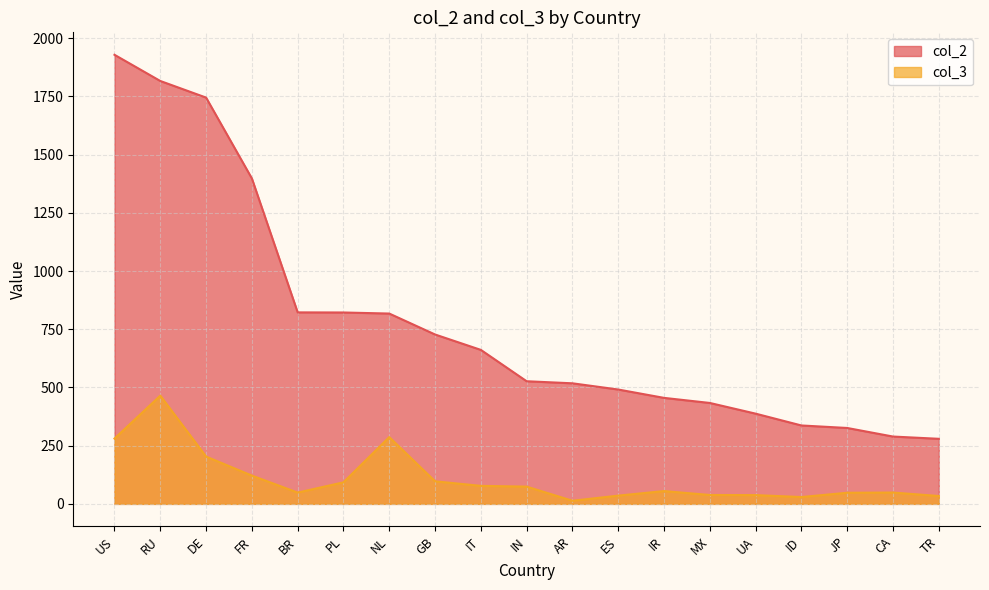

What is the label of the 1st point from the right?

TR